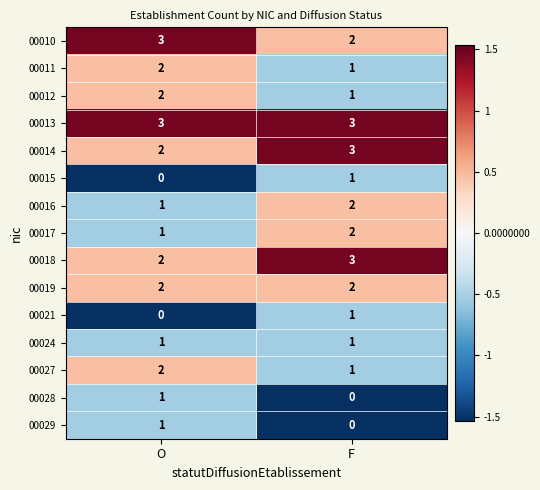

Rank the categories by 00011 value from lowest to highest.

F, O